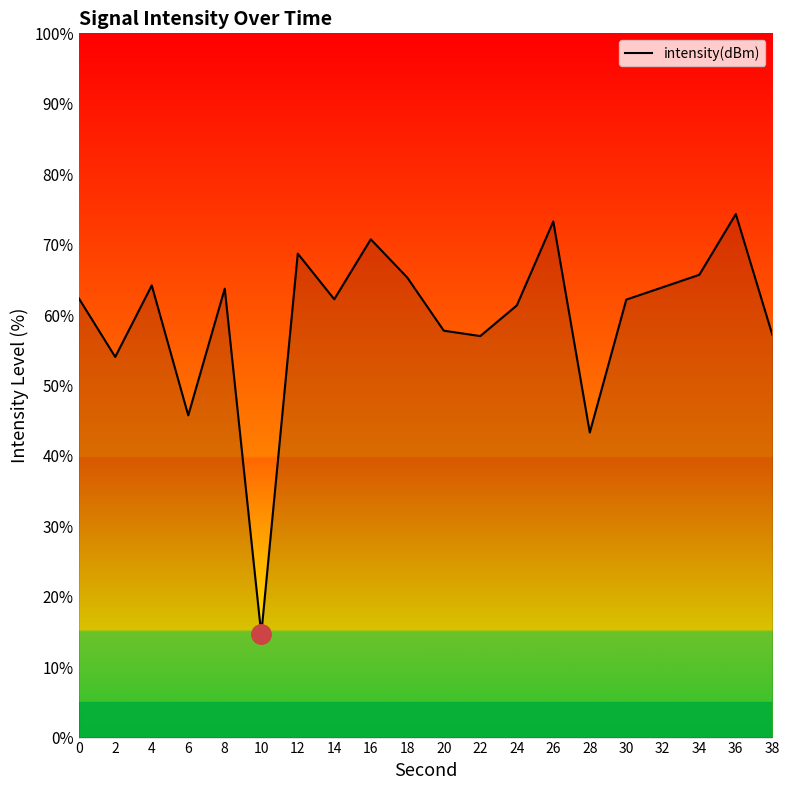

The chart shows a value of 92.5 at 30. True or false?

False